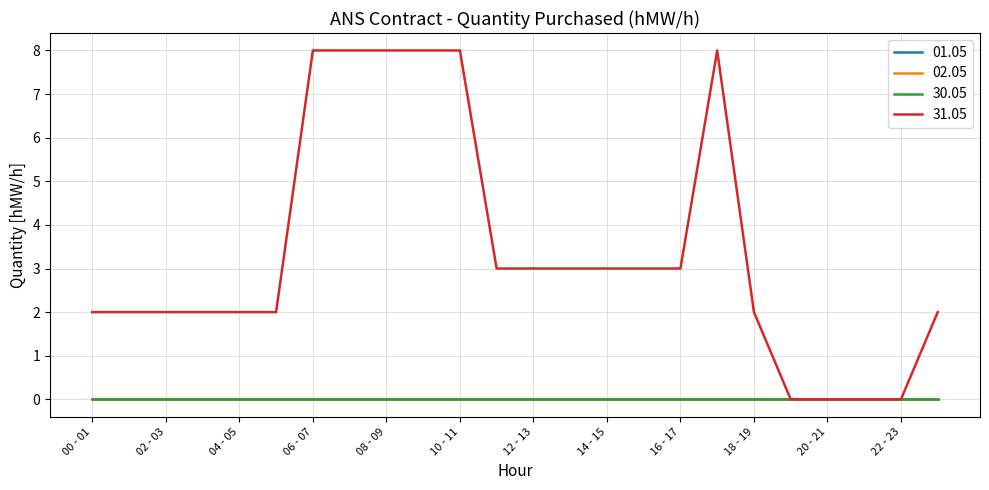

Does the chart have visible grid lines?

Yes